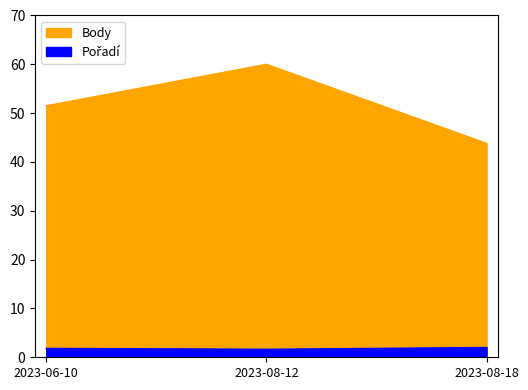

How many values in the Body series exceed 51?

2